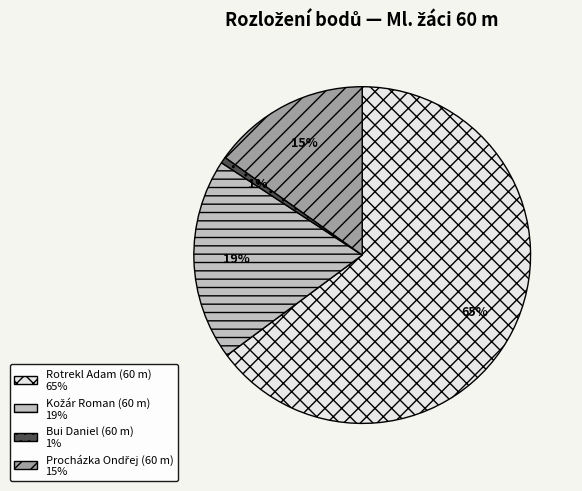

Which category has the biggest portion of the pie?

Rotrekl Adam (60 m)